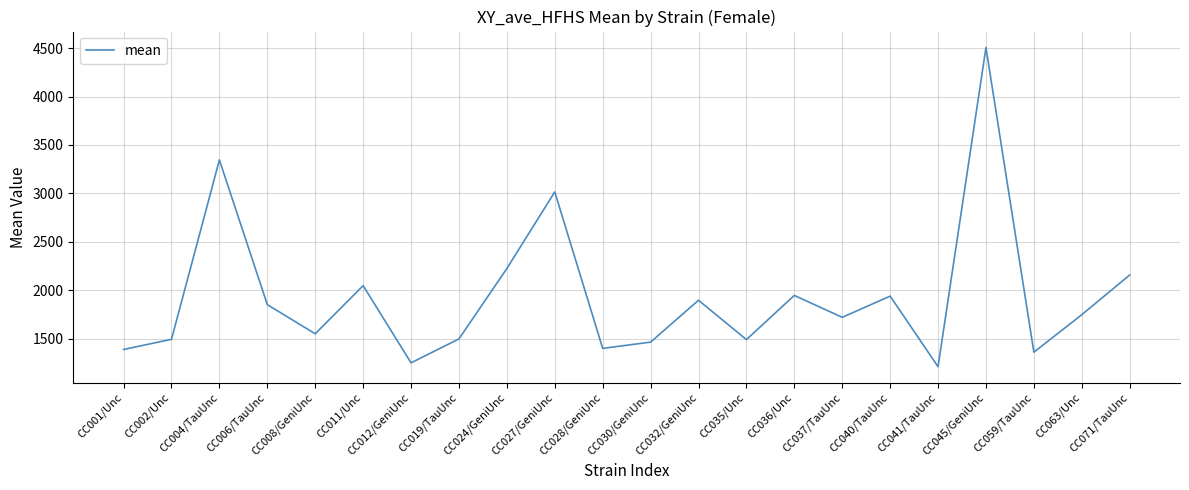

Which has a higher value, CC071/TauUnc or CC002/Unc?

CC071/TauUnc